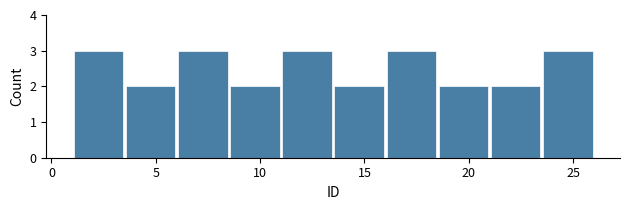

Reading left to right, list every bar in this chart as the range it spans on the x-axis followed by its height. The values are not printed on the chart, so give them approximately, as read against the axis.

1.0 to 3.5: 3
3.5 to 6.0: 2
6.0 to 8.5: 3
8.5 to 11.0: 2
11.0 to 13.5: 3
13.5 to 16.0: 2
16.0 to 18.5: 3
18.5 to 21.0: 2
21.0 to 23.5: 2
23.5 to 26.0: 3